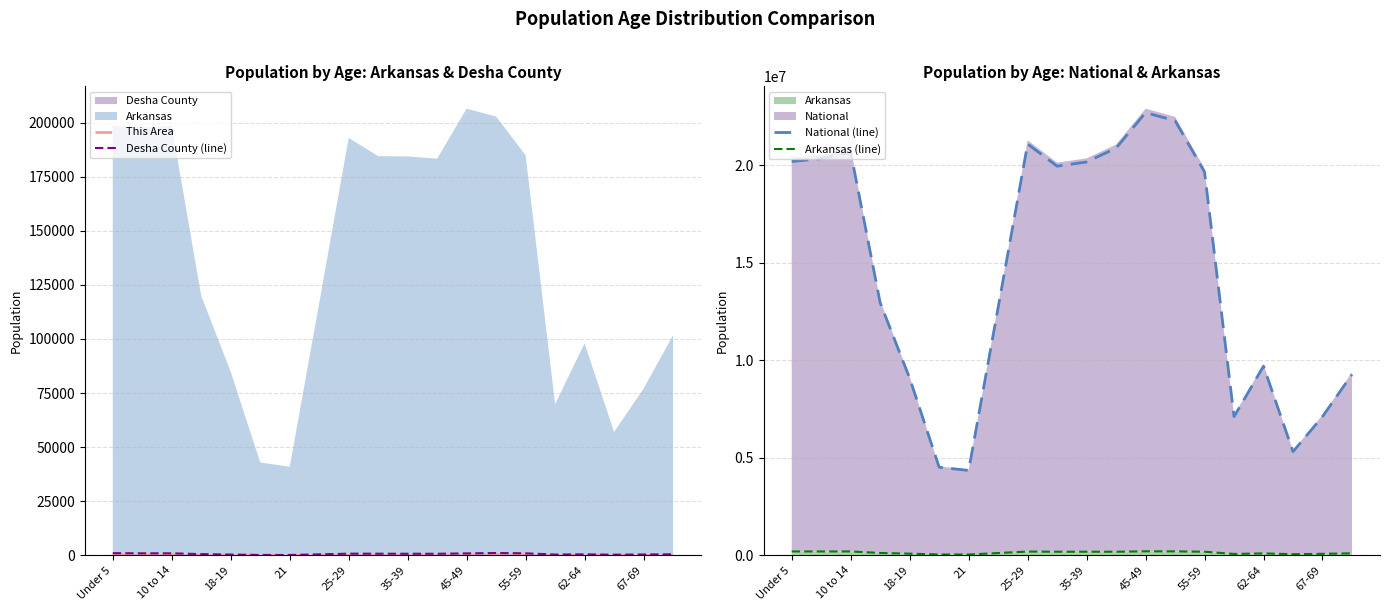

True or false: This Area and Desha County (line) intersect in this chart.

False